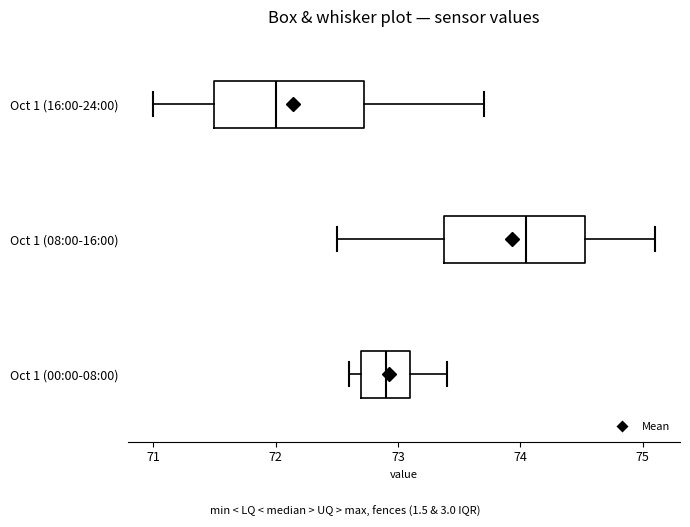

Which box has the furthest to the left median line?

Oct 1 (16:00-24:00)